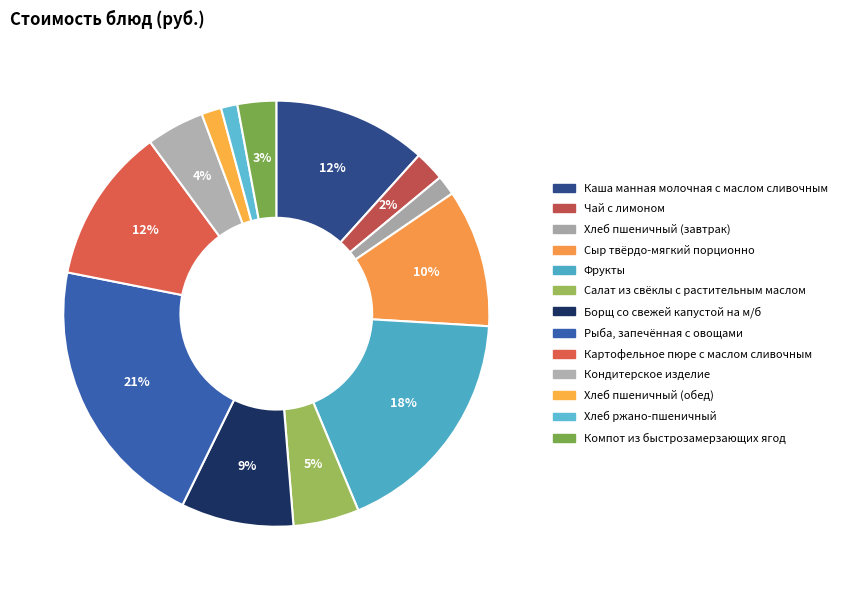

How many segments does this pie chart have?

13